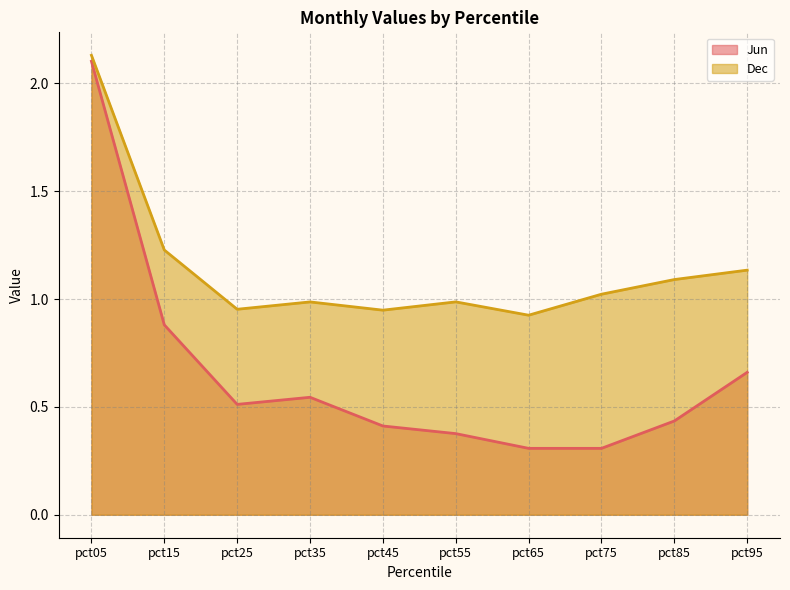

In Dec, how many points are lower than both neighbors (excluding endpoints)?

3